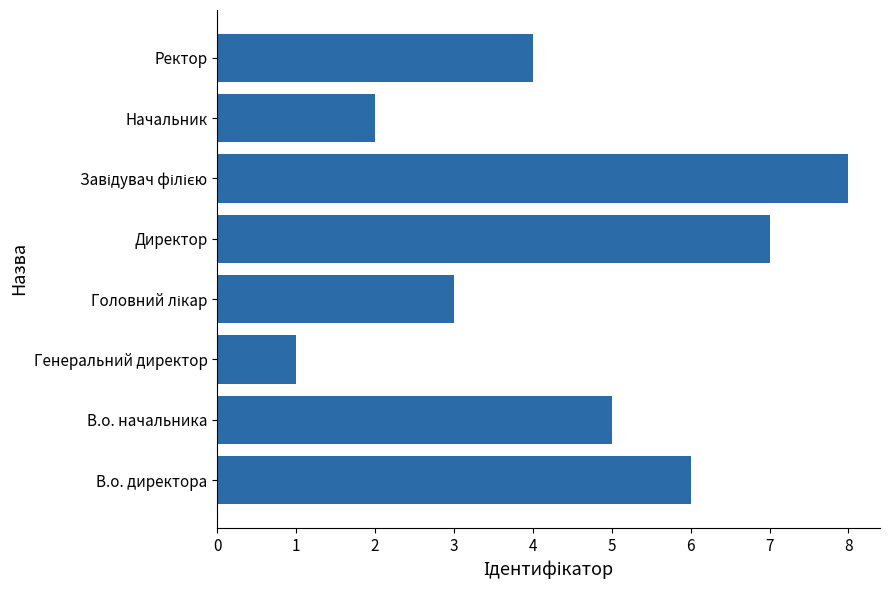

Is it true that the value at Генеральний директор is 1?

True